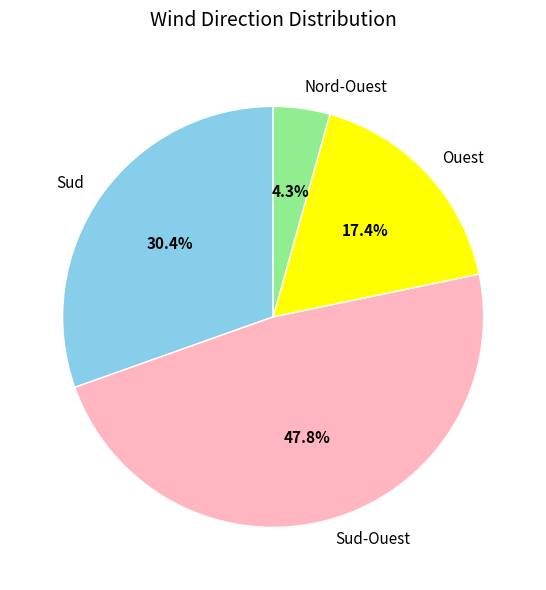

Which slice is the smallest?

Nord-Ouest